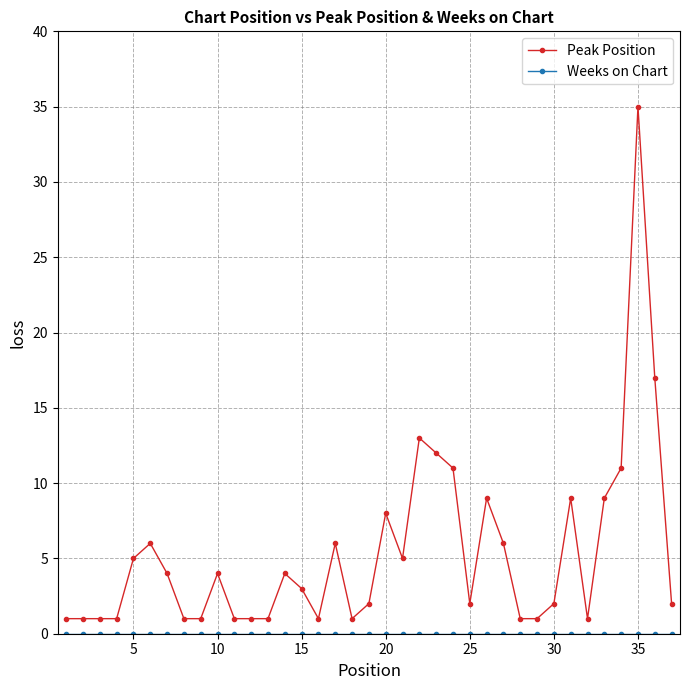

What is the maximum value shown in the chart?

35